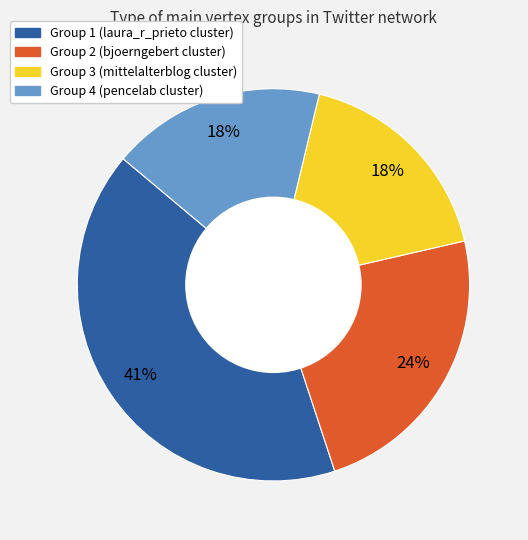

Which slice is the largest?

Group 1